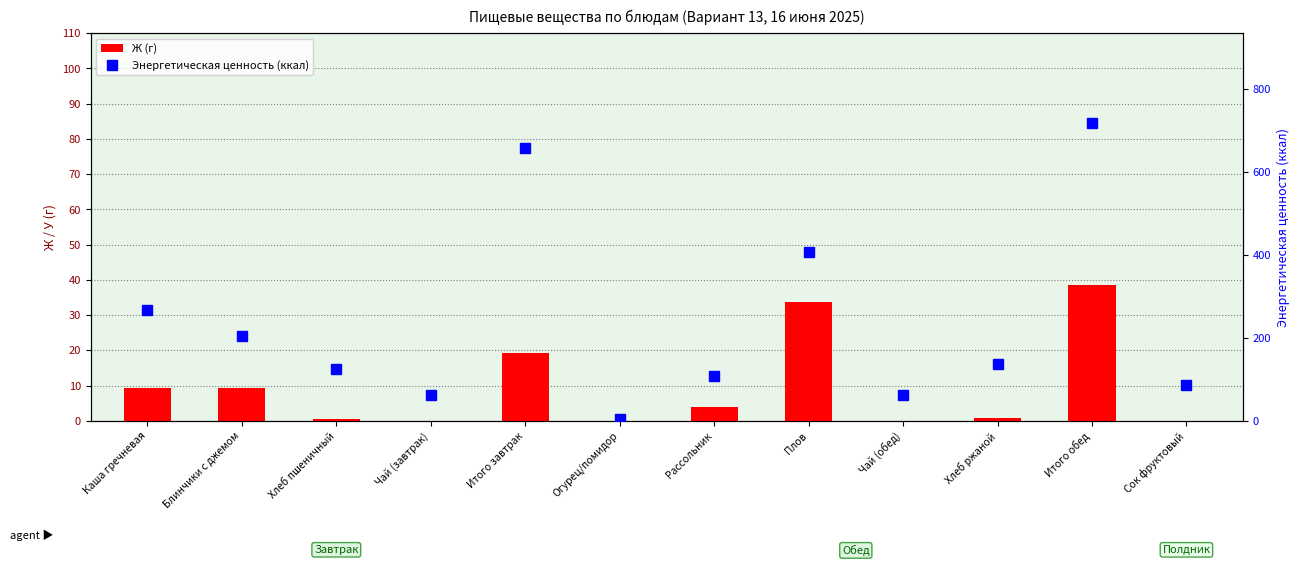

What are all the series names shown in the legend?

Ж (г), Энергетическая ценность (ккал)